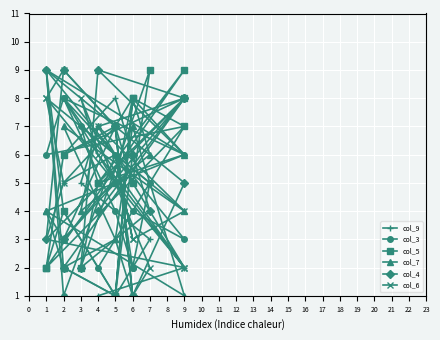

How many interior local valleys does the col_5 series have?

6